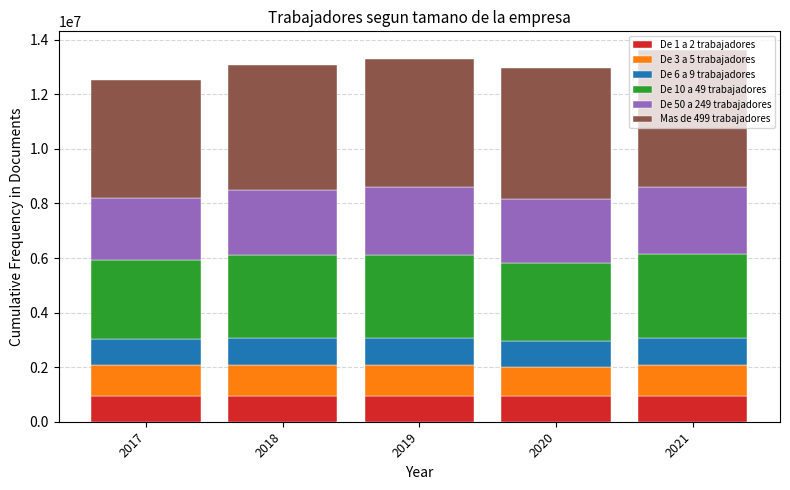

What is the total value across all series at 2018?

13061877